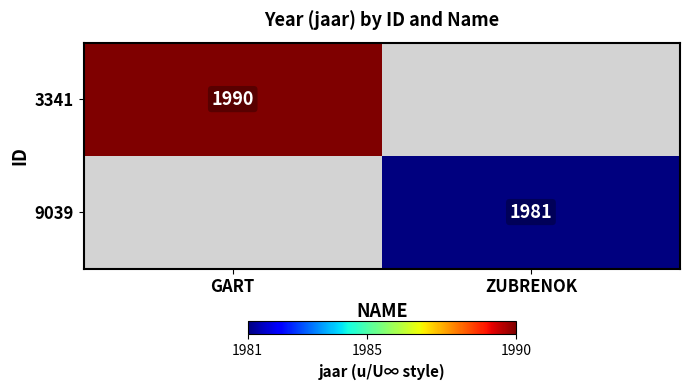

Is the value of 9039 at ZUBRENOK greater than the value of 3341 at GART?

No